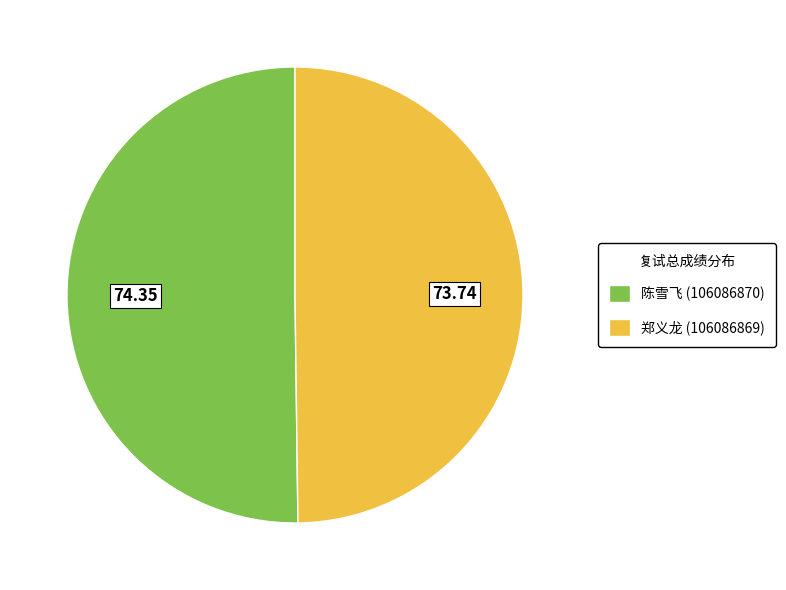

Do 郑义龙 (106086869) and 陈雪飞 (106086870) together represent more than half of the pie?

Yes